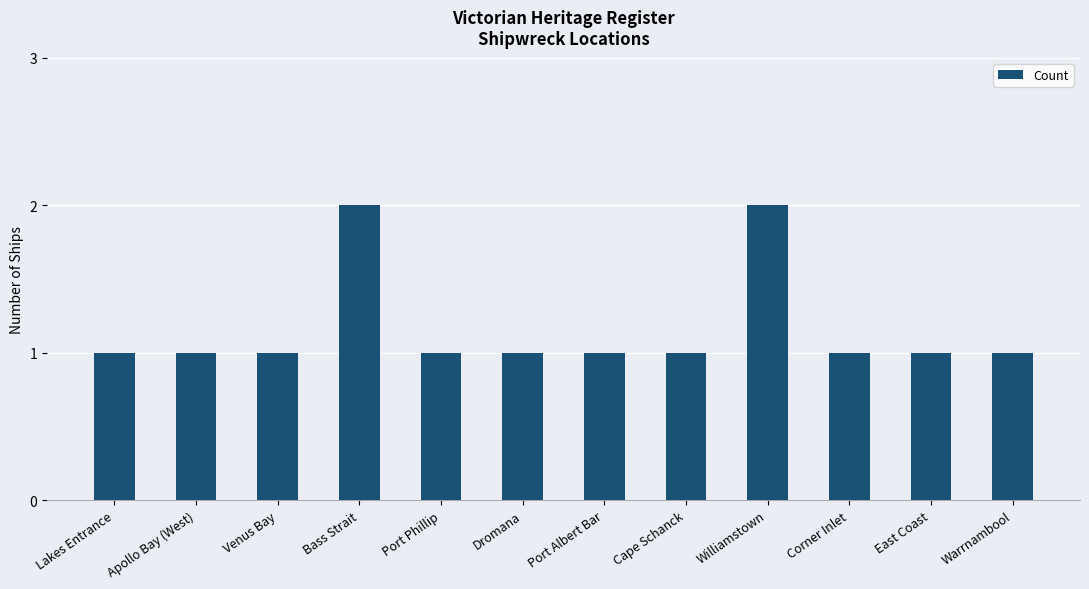

How many data points does each series have?

12